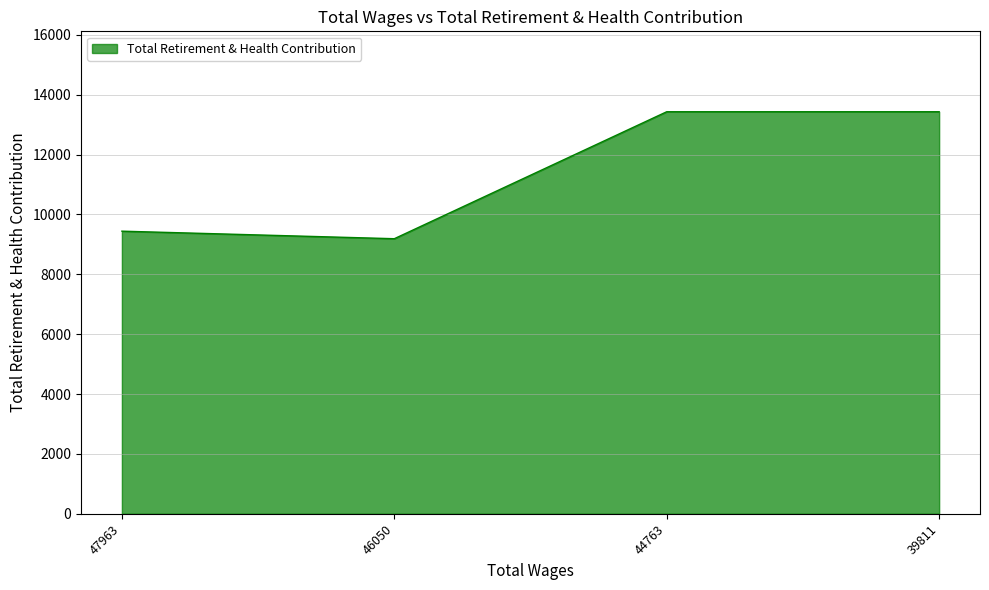

Does the chart display data point markers on the line(s)?

No